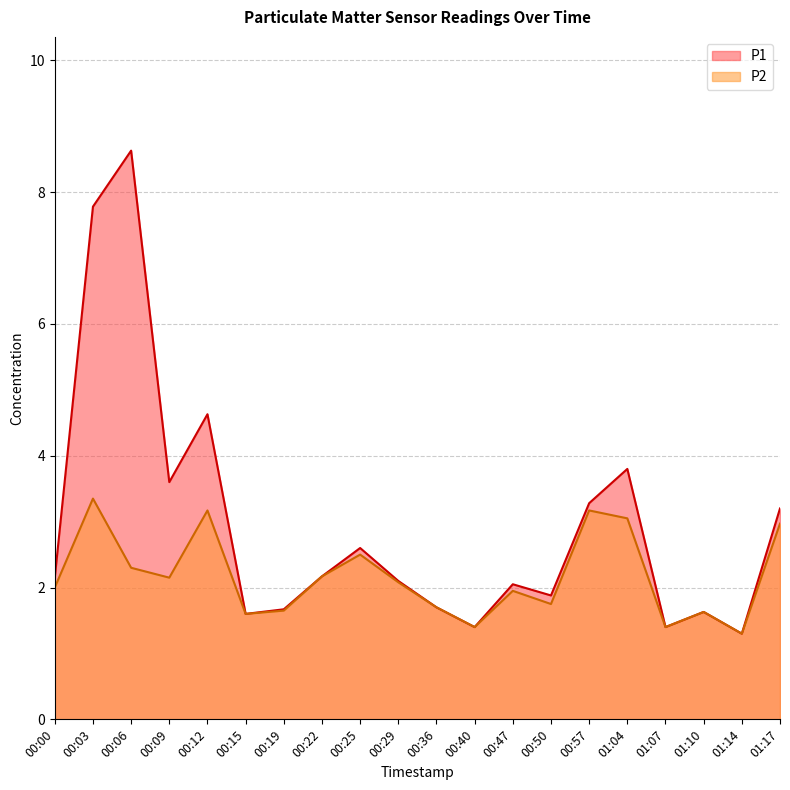

What is the sum of the P1 values at 01:17 and 01:14?

4.5